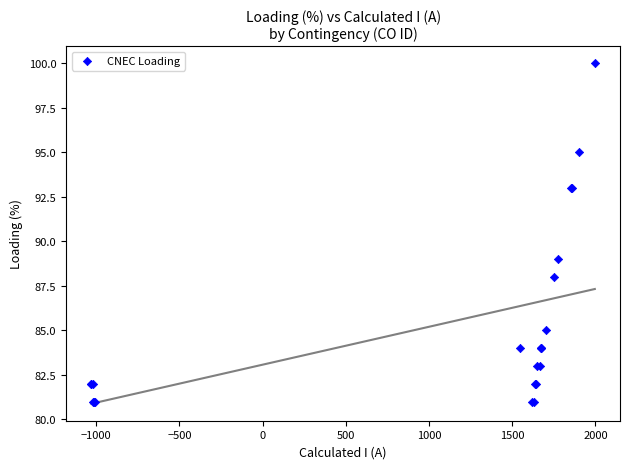

What Y value in the scatter plot is closest to 90?

89